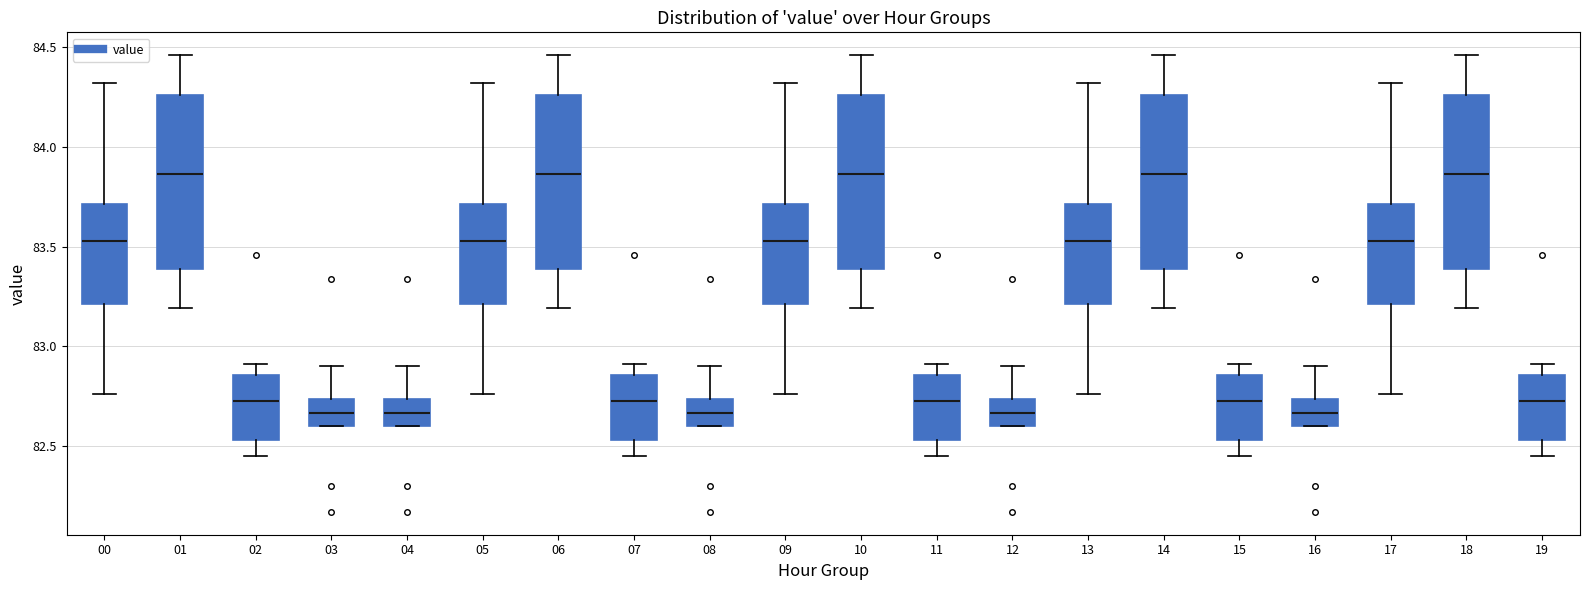

Where does the median line of the box at x = 00 sit on the y-axis? The values are not printed on the chart, so give them approximately, as read against the axis.

83.55